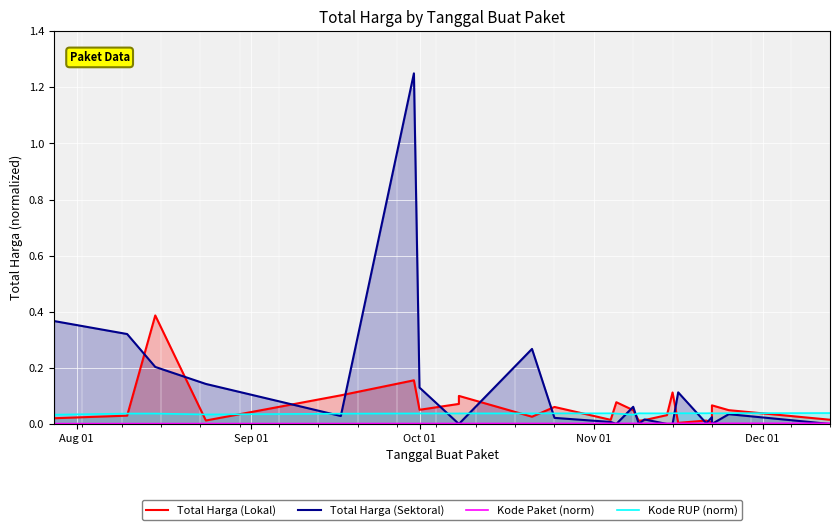

Between Oct 01 and Nov 01, which is larger?

Oct 01